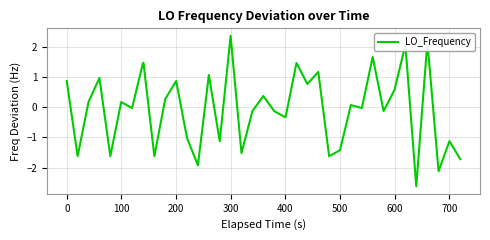

What is the difference between the maximum and minimum values?

5.0